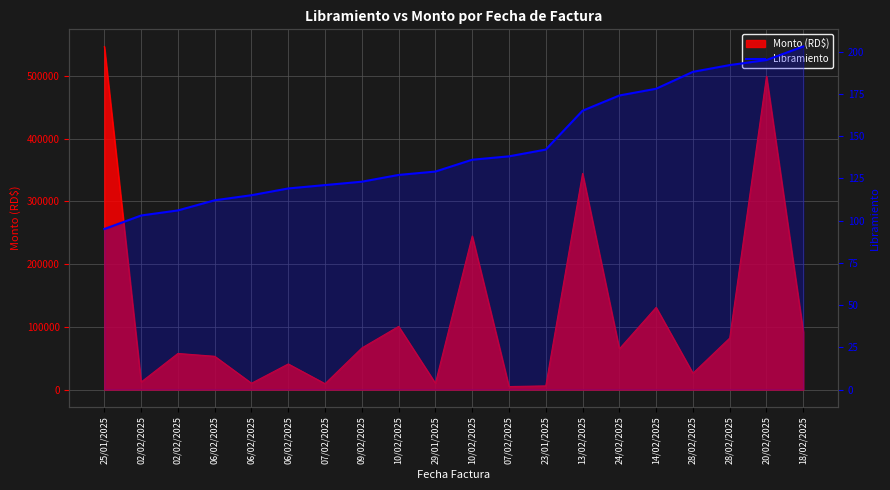

The value at 24/02/2025 is 113. True or false?

False